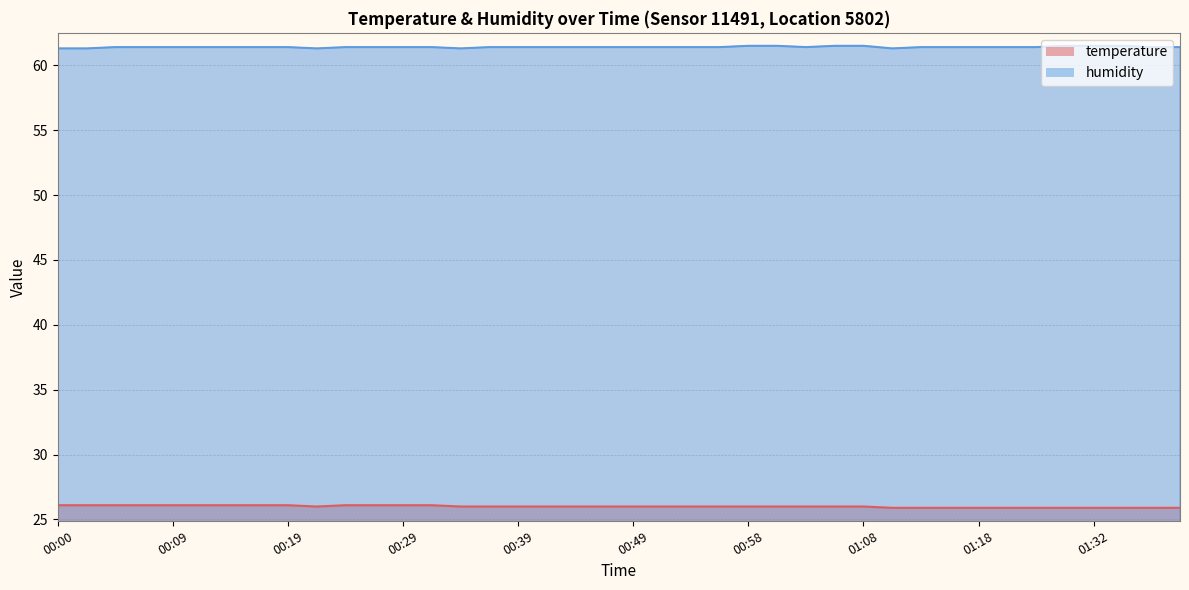

Is the value of temperature at 00:00 greater than the value of humidity at 01:08?

No